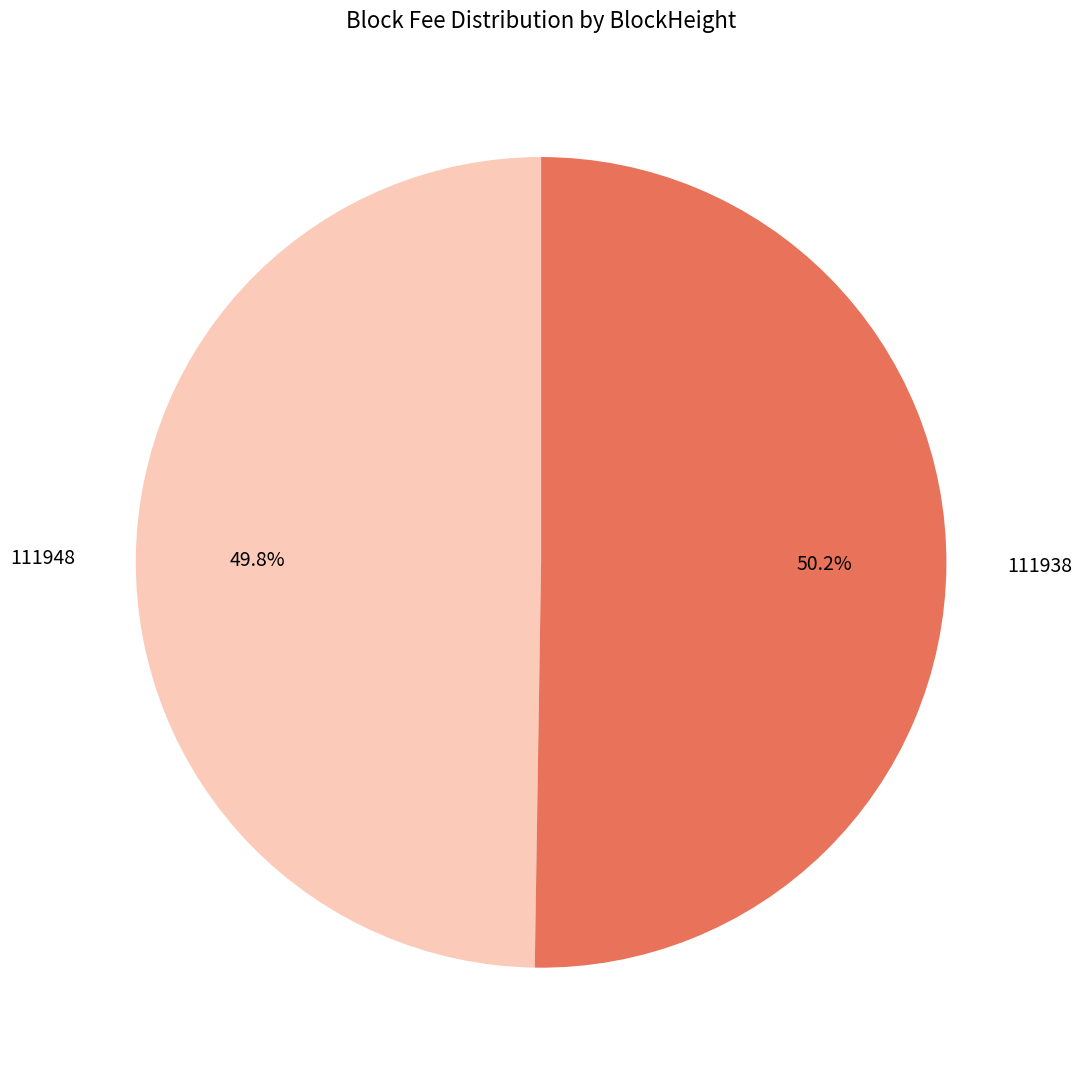

To the nearest percent, what percentage of the pie is 111938?

50%